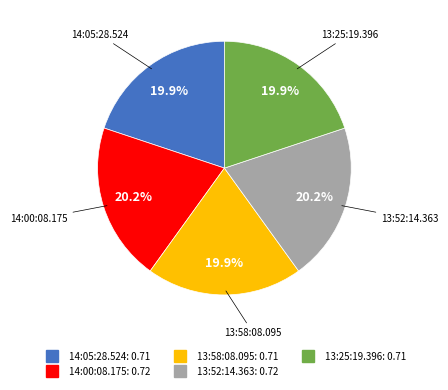

Is it true that 14:00:08.175 is 20% of the pie?

True